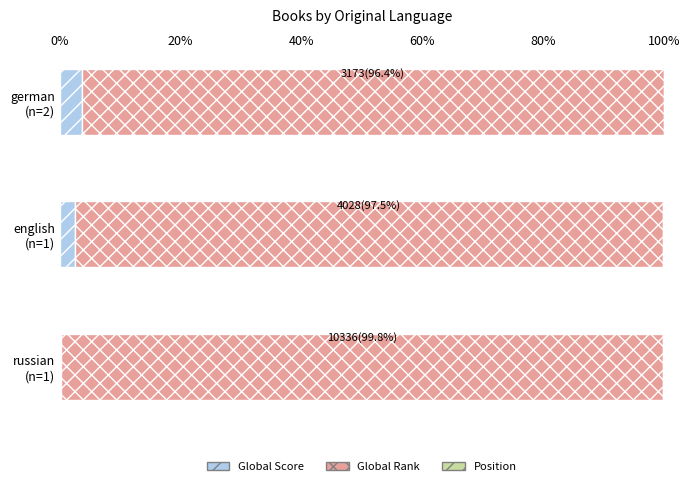

What is the maximum value for Global Score?

3.6